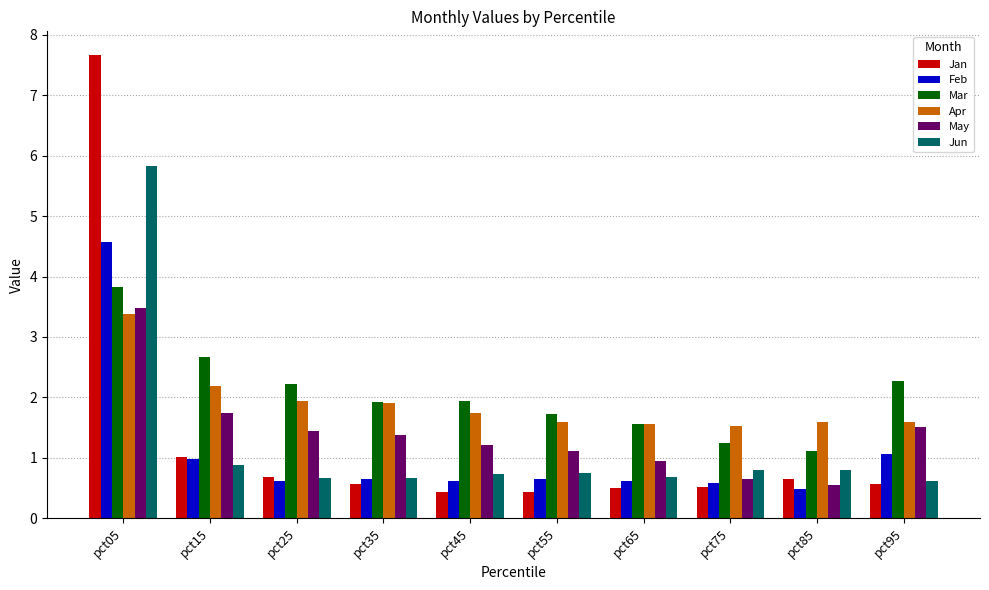

How many data points does each series have?

10